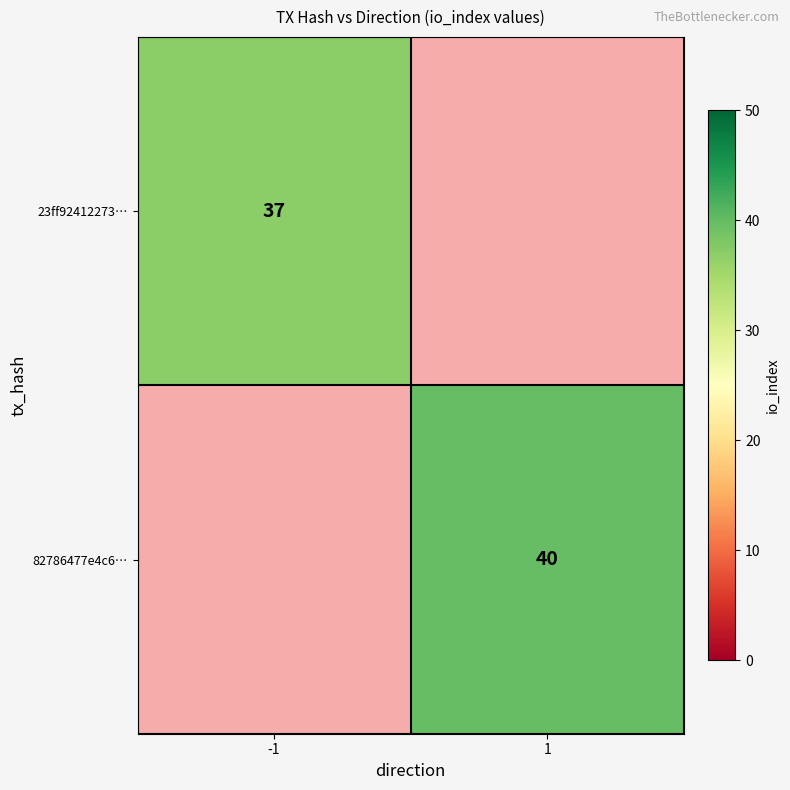

Is the value of 82786477e4c6… at 1 greater than the value of 23ff92412273… at -1?

Yes